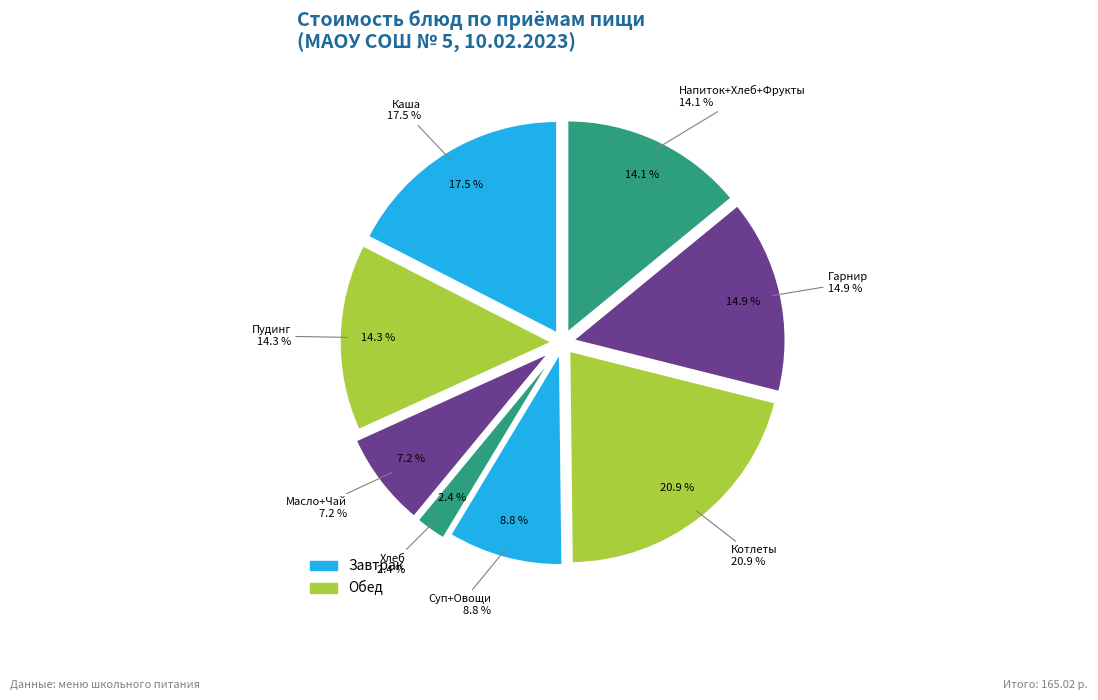

To the nearest percent, what percentage of the pie is Завтрак (чай)?

2%